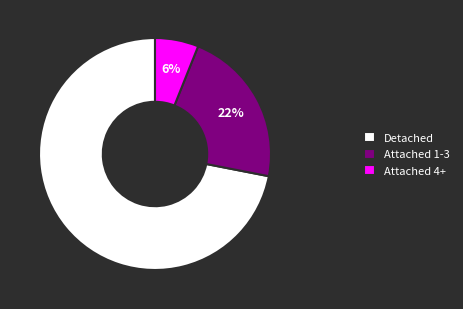

Rank the categories by value from lowest to highest.

Attached 4+, Attached 1-3, Detached